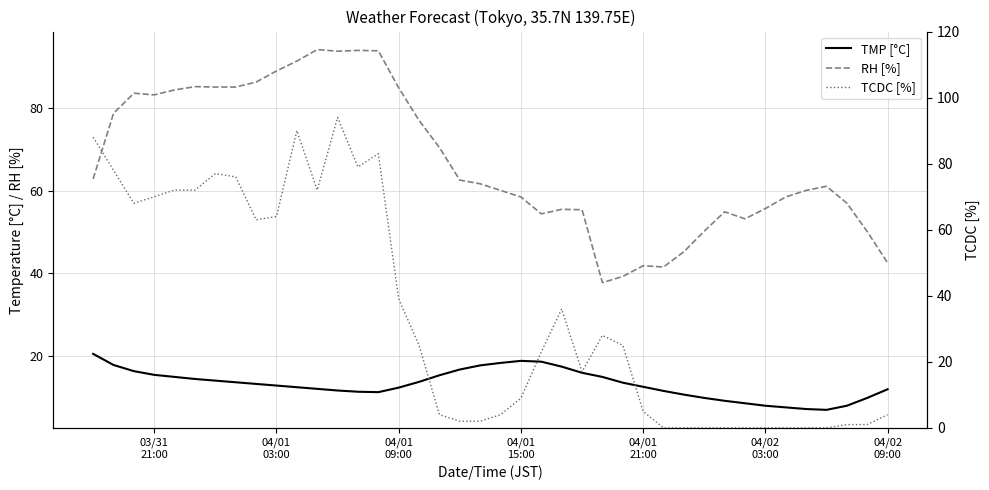

The TMP [°C] series shows 22.2 at 04/01 03:00. True or false?

False